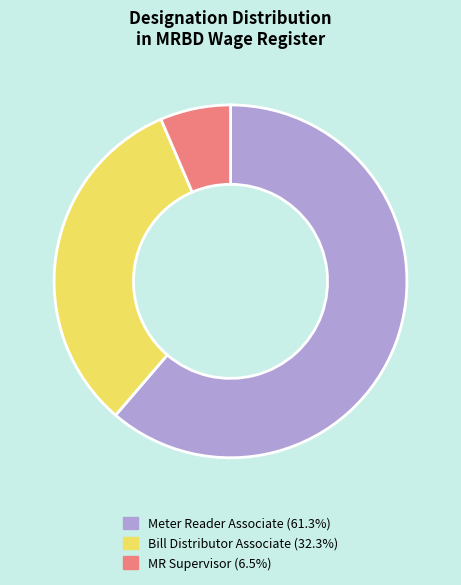

How many slices are in this pie chart?

3